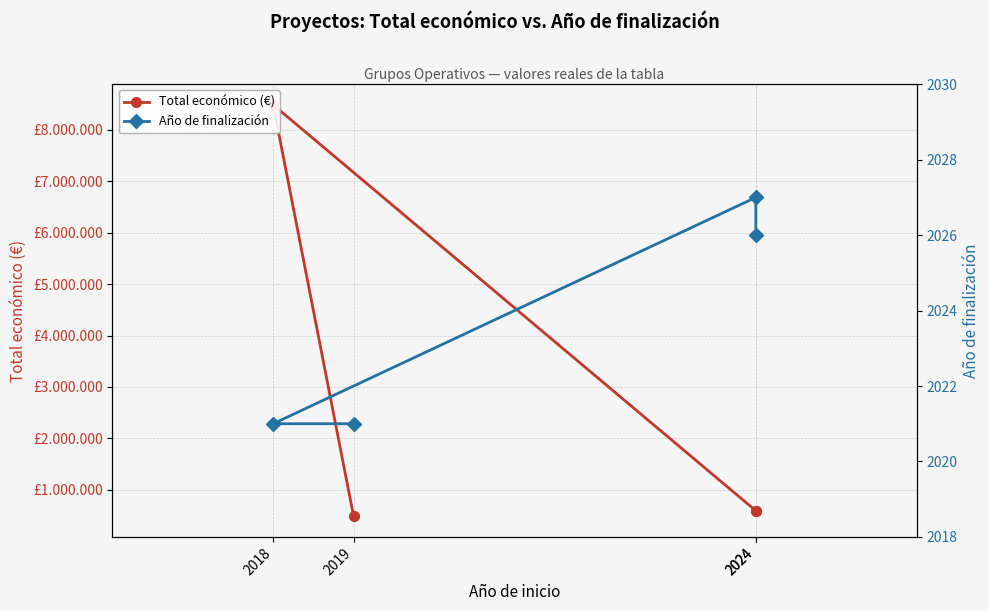

What is the average value of the Total económico (€) series?

2538124